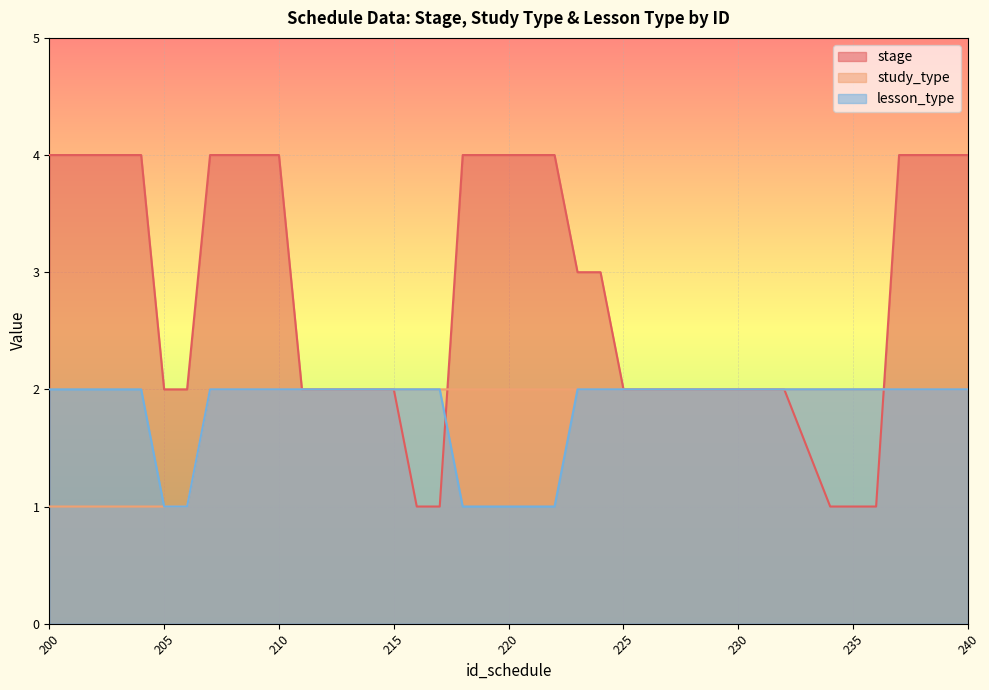

Between 240 and 223, which is larger?

240